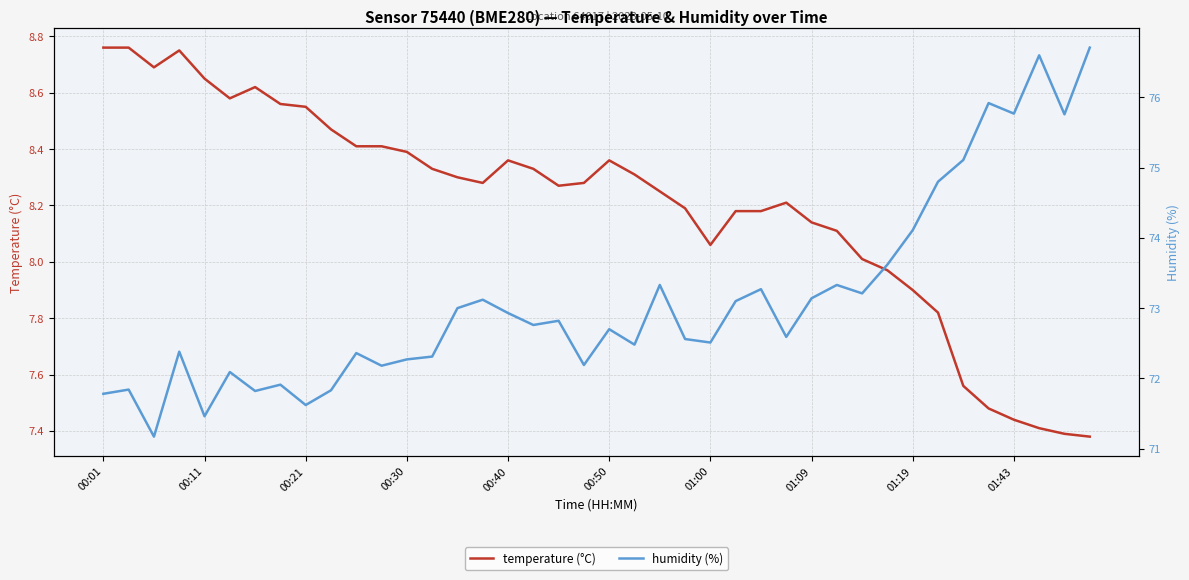

Is the value of humidity (%) at 29 greater than the value of temperature (°C) at 39?

Yes